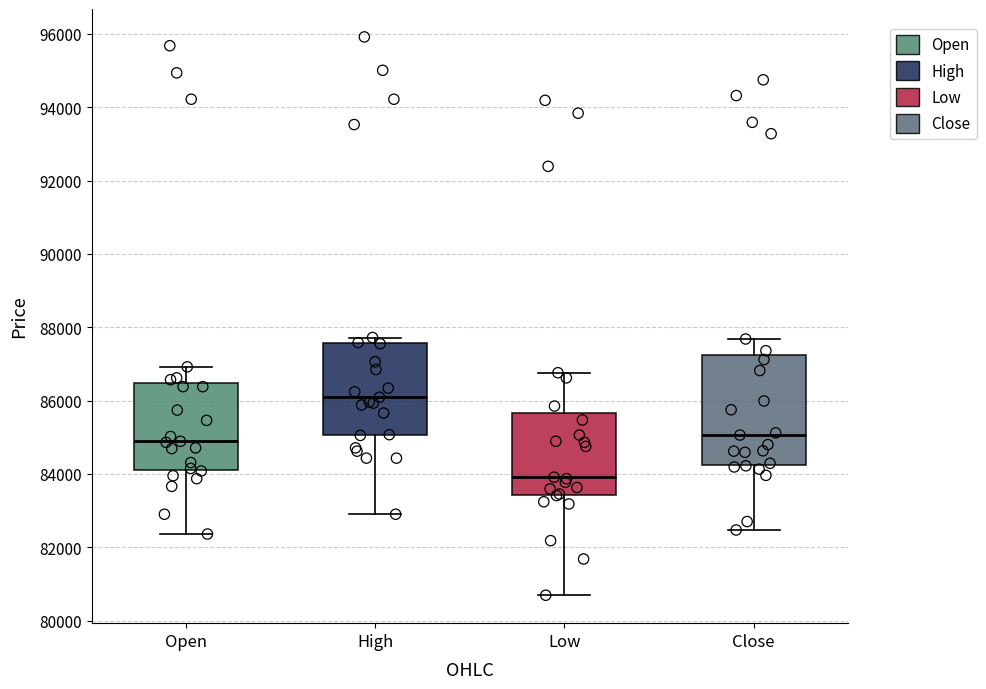

Reading left to right, read every box against the y-axis: the position of its median line, the range the box covers, and the ends of its whiskers. The values are not printed on the chart, so give them approximately, as read against the axis.

Open: median 84800, box 84200 to 86400, whiskers 82400 to 87000
High: median 86000, box 85000 to 87600, whiskers 83000 to 87800
Low: median 84000, box 83400 to 85600, whiskers 80600 to 86800
Close: median 85000, box 84200 to 87200, whiskers 82400 to 87600